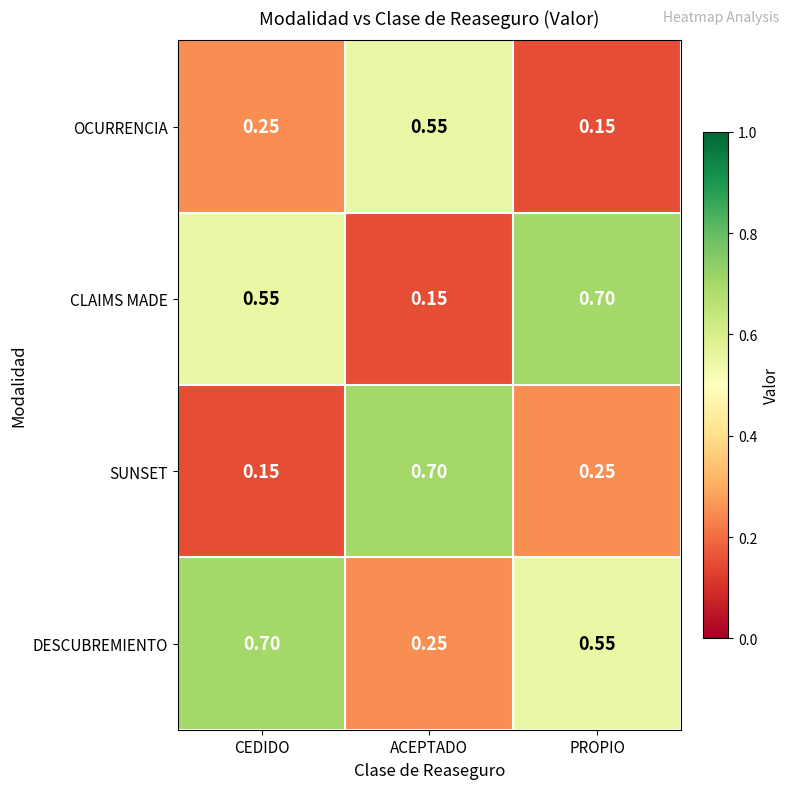

At which label is CLAIMS MADE closest to 0?

ACEPTADO